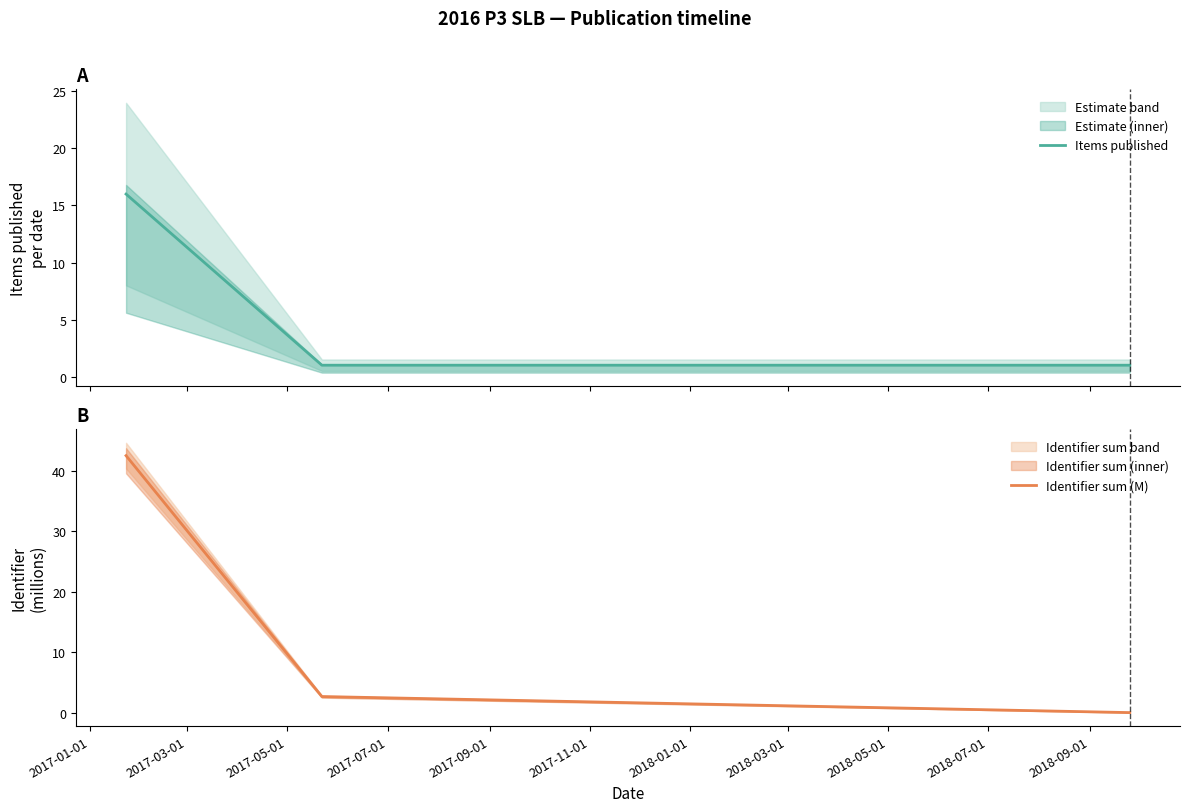

How many data points does each series have?

3